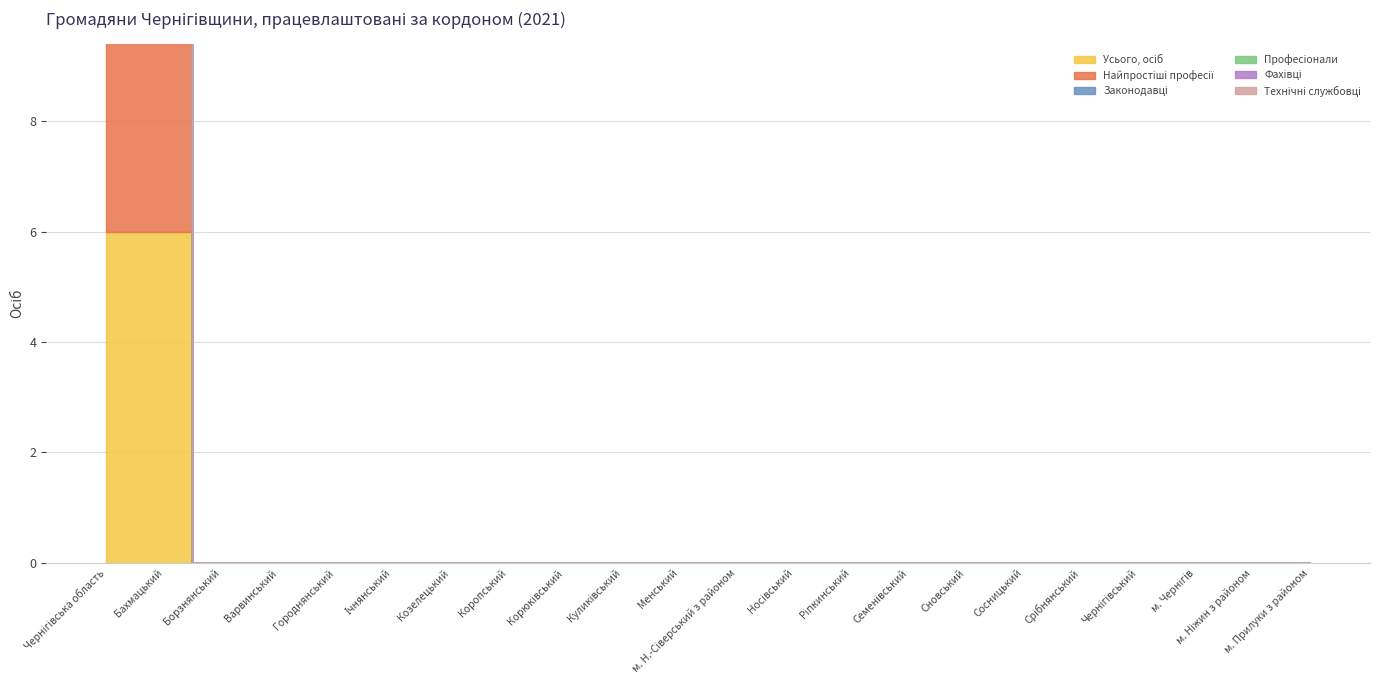

Which category has the highest value in the Усього, осіб series?

Чернігівська область